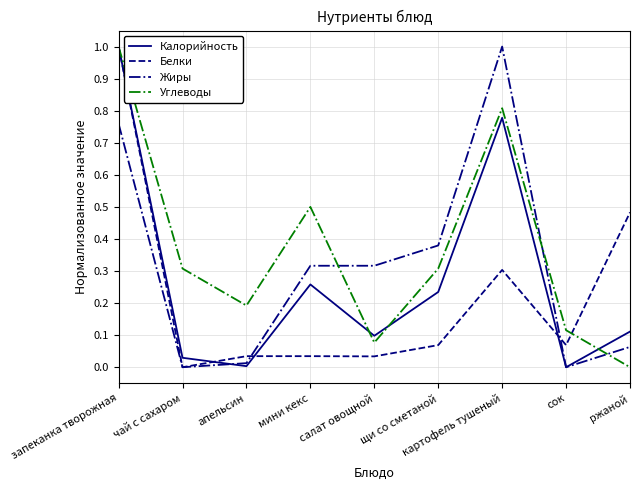

What is the sum of the Калорийность values at запеканка творожная and щи со сметаной?

1.2